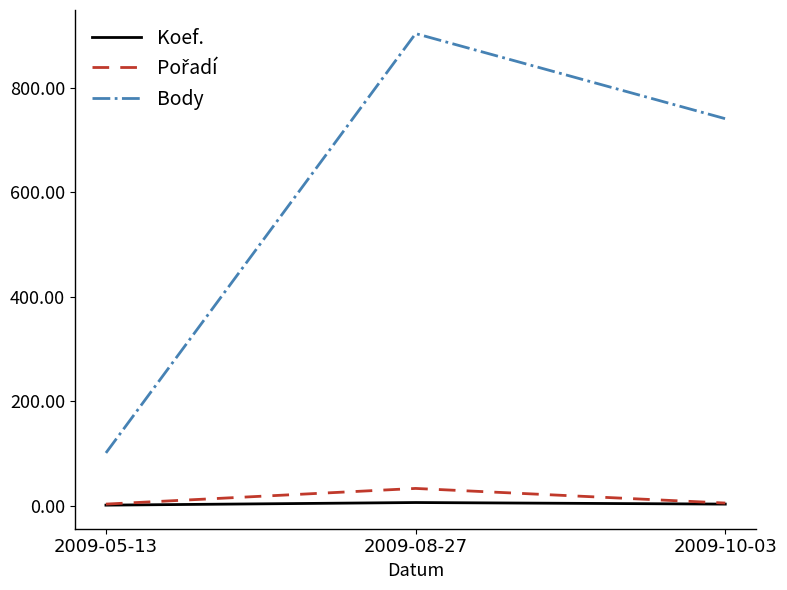

The Body series shows 145 at 2009-05-13. True or false?

False